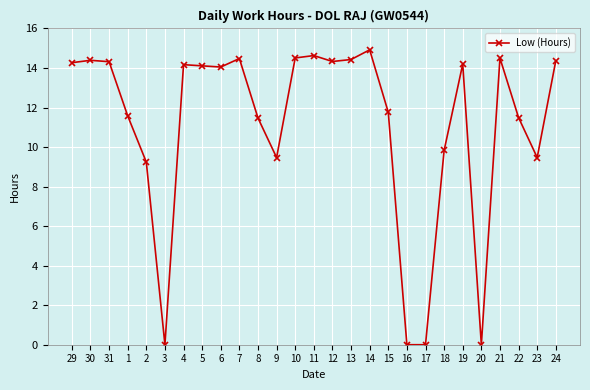

The chart shows a value of 14.6 at 11. True or false?

True